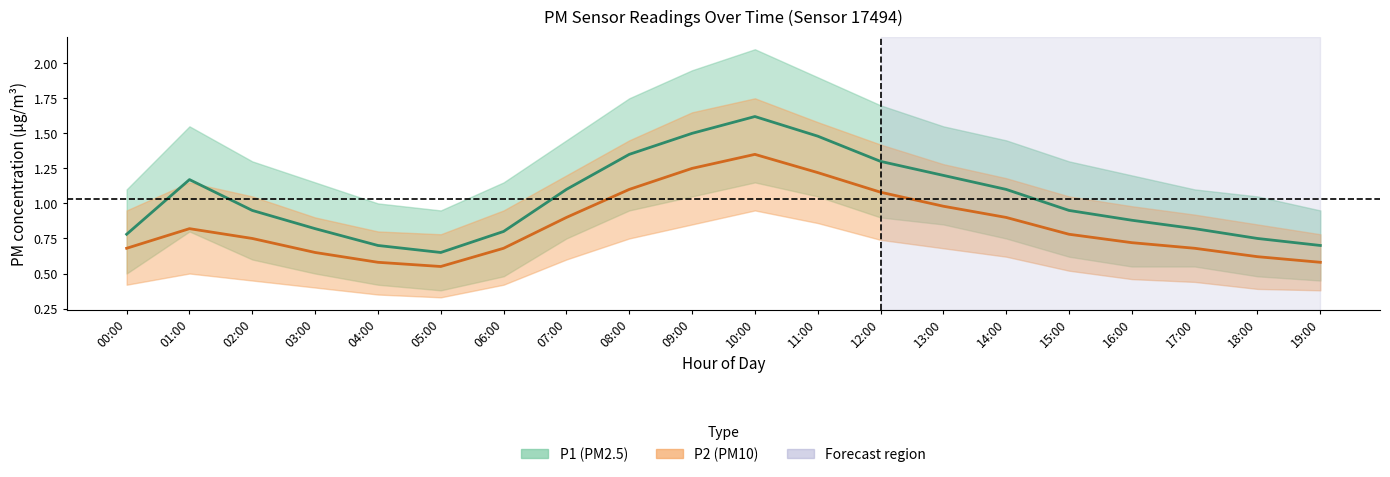

Is it true that P2 (PM10) equals 0.6 at 05:00?

True